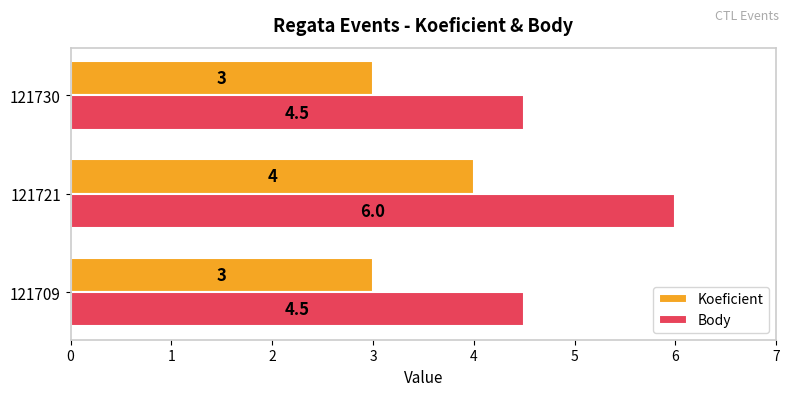

Which category has the highest value across all series?

121721